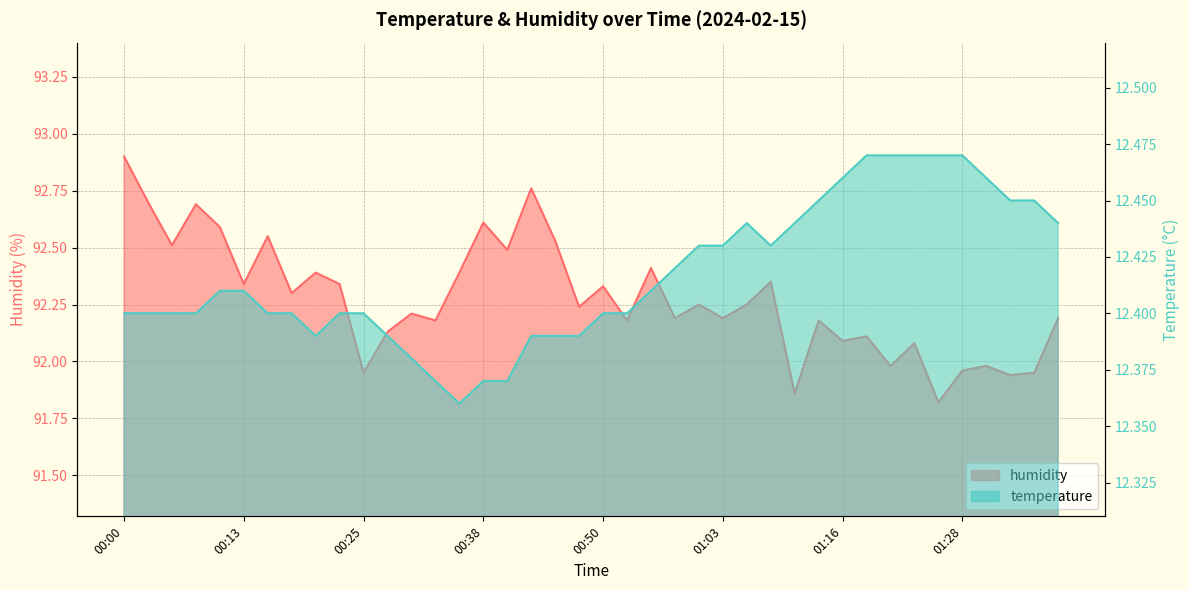

At which category is the sum across all series the highest?

00:00